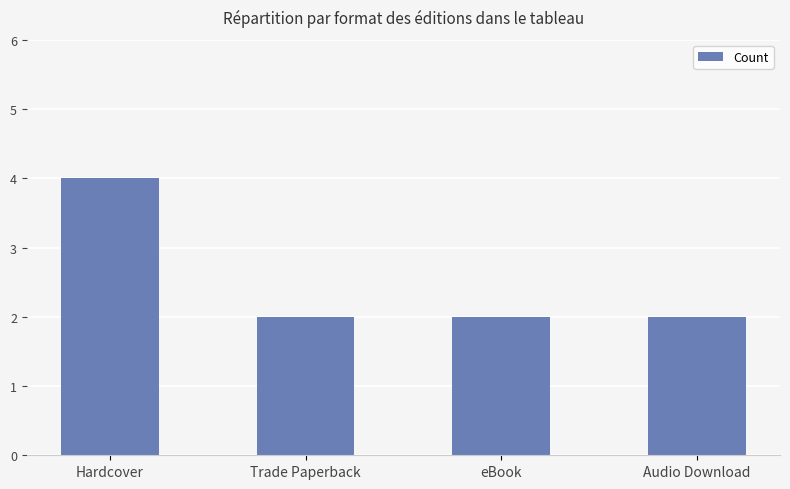

What value does the data have at eBook?

2